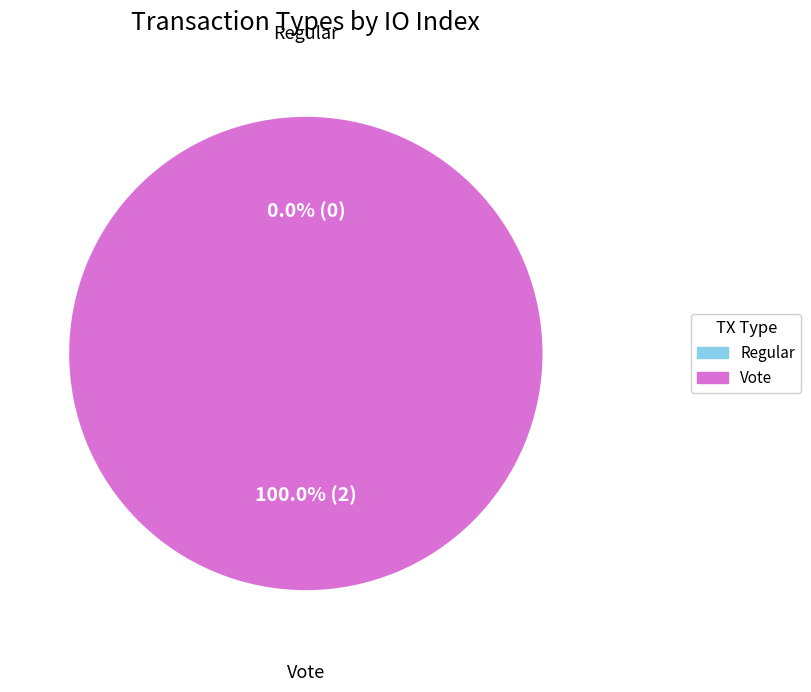

Which has a higher value, Vote or Regular?

Vote